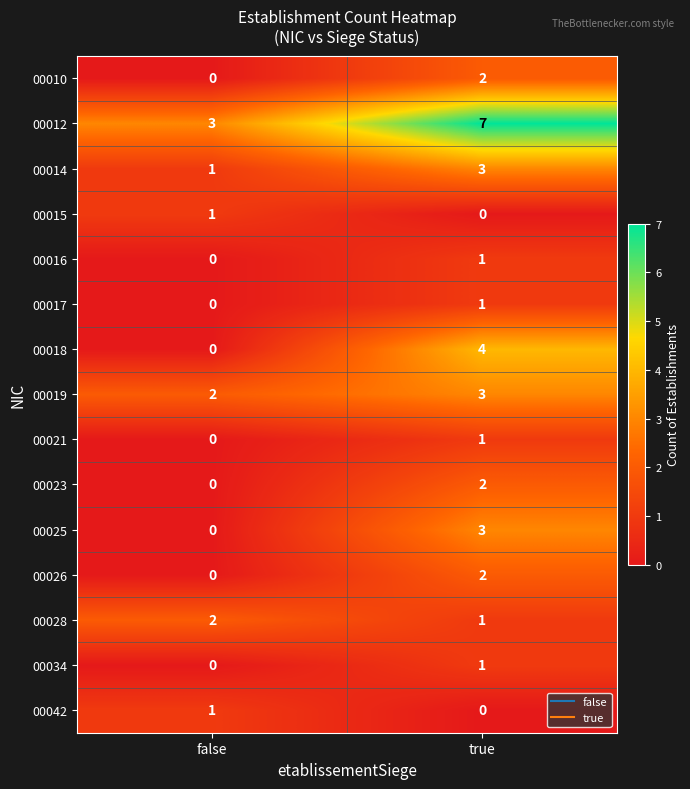

What is the spread (max minus min) of values at false?

3